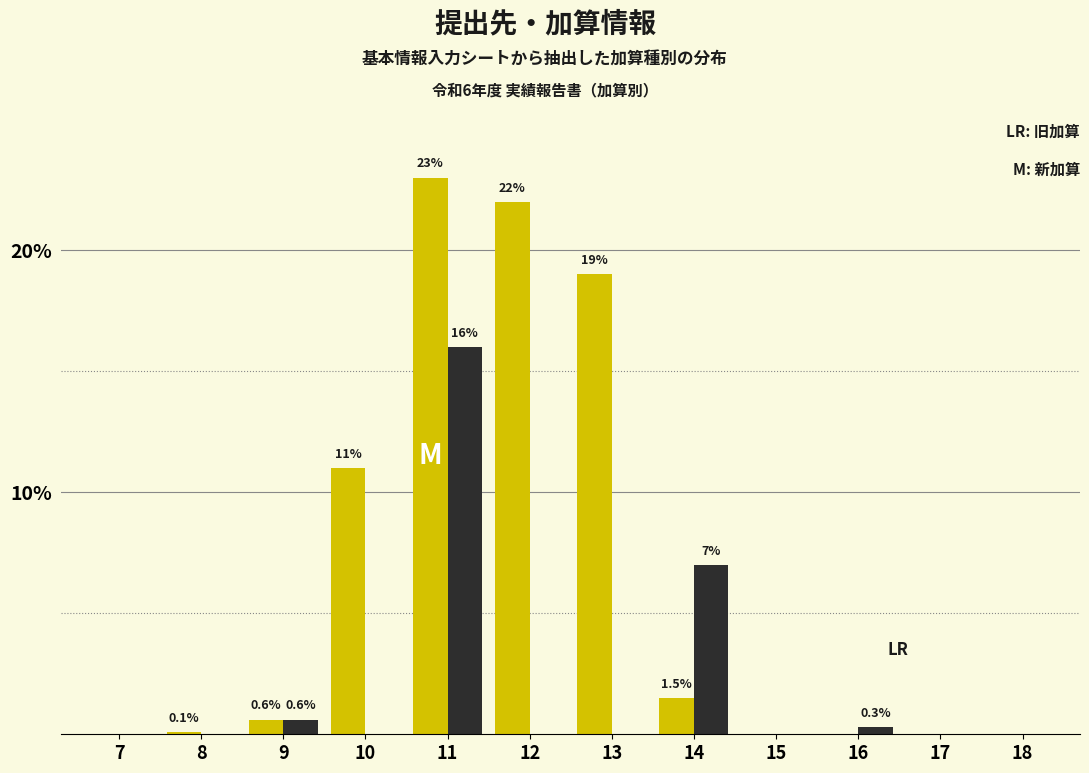

At which category is the sum across all series the highest?

11